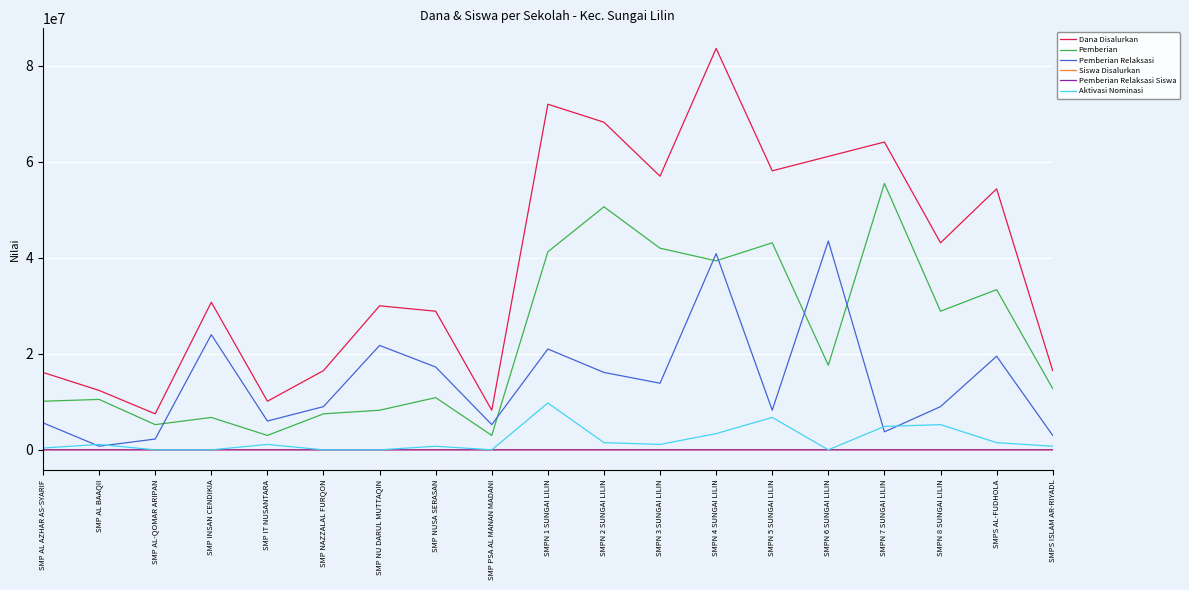

The value of Dana Disalurkan at SMPN 5 SUNGAI LILIN is 78938835. True or false?

False